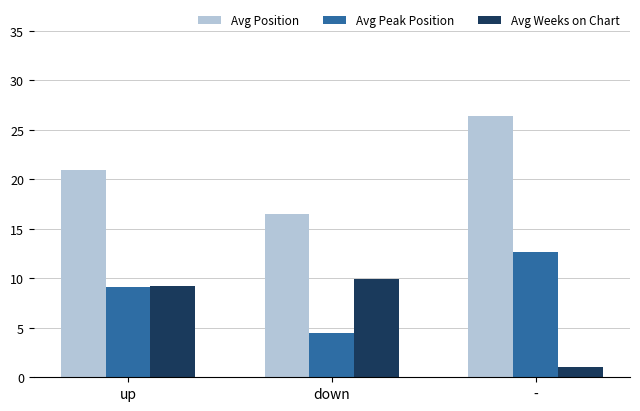

How many values in the Avg Weeks on Chart series exceed 9?

2